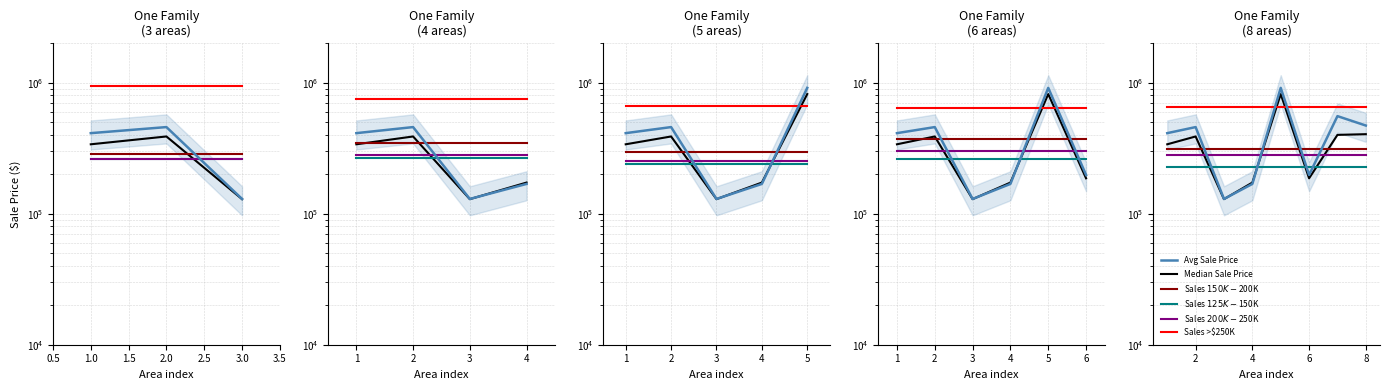

Does the chart have visible grid lines?

Yes